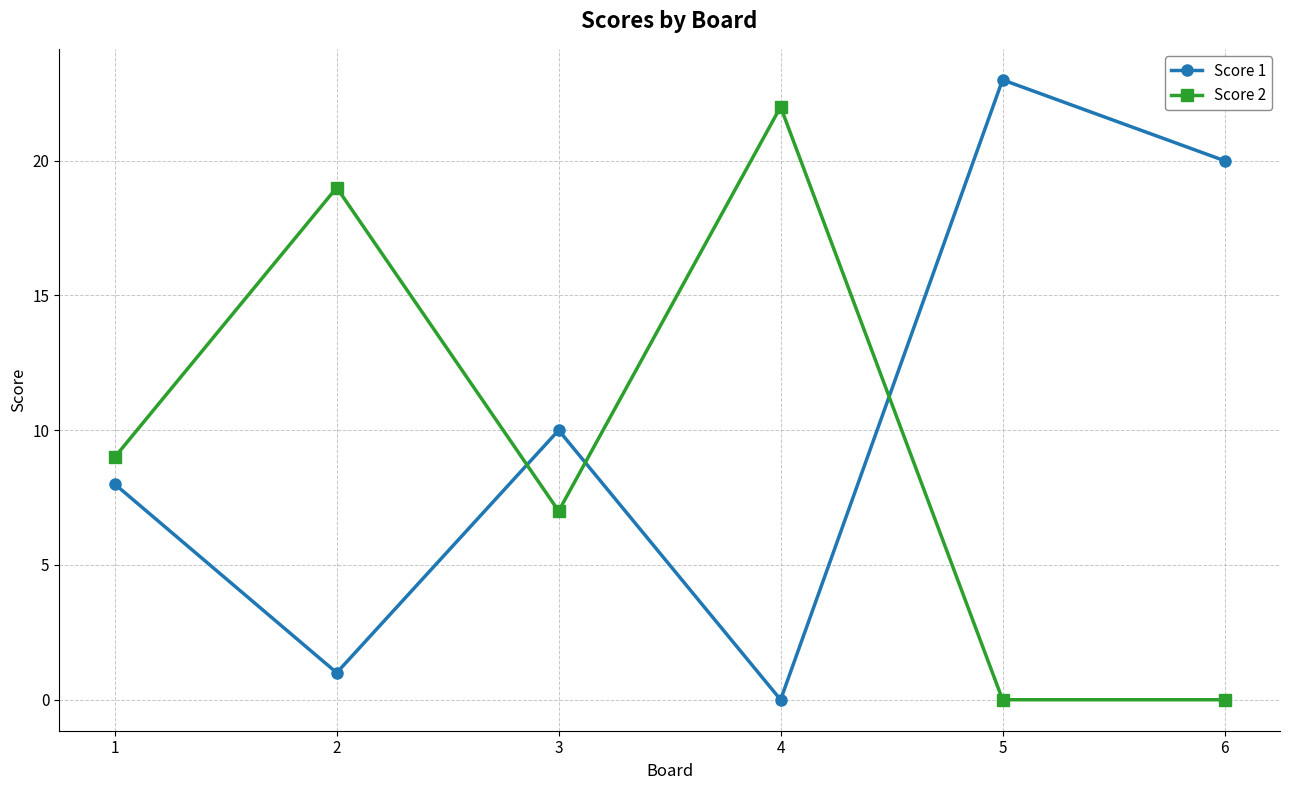

True or false: Score 2 has more than 2 points higher than both neighbors.

False